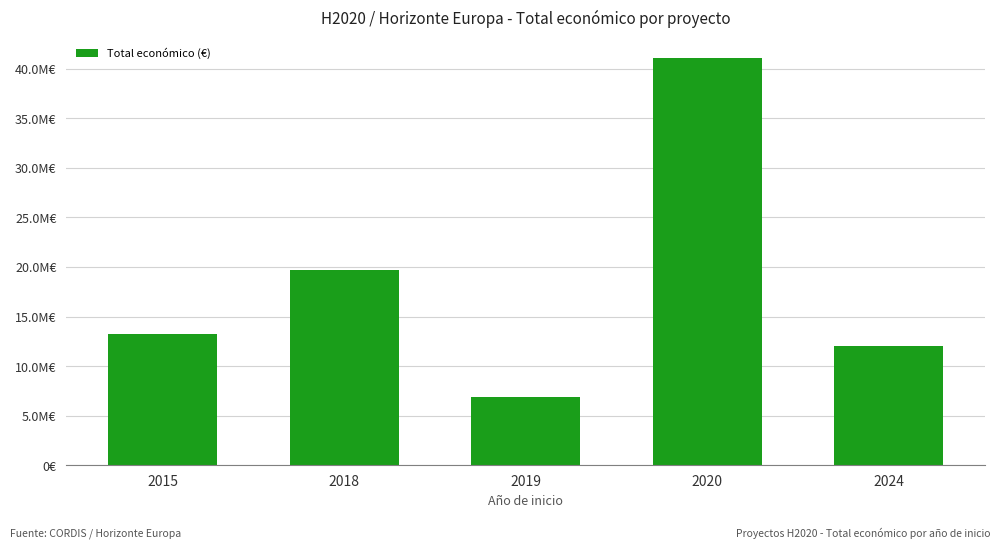

What is the change in value from 2020 to 2024?

-29112684